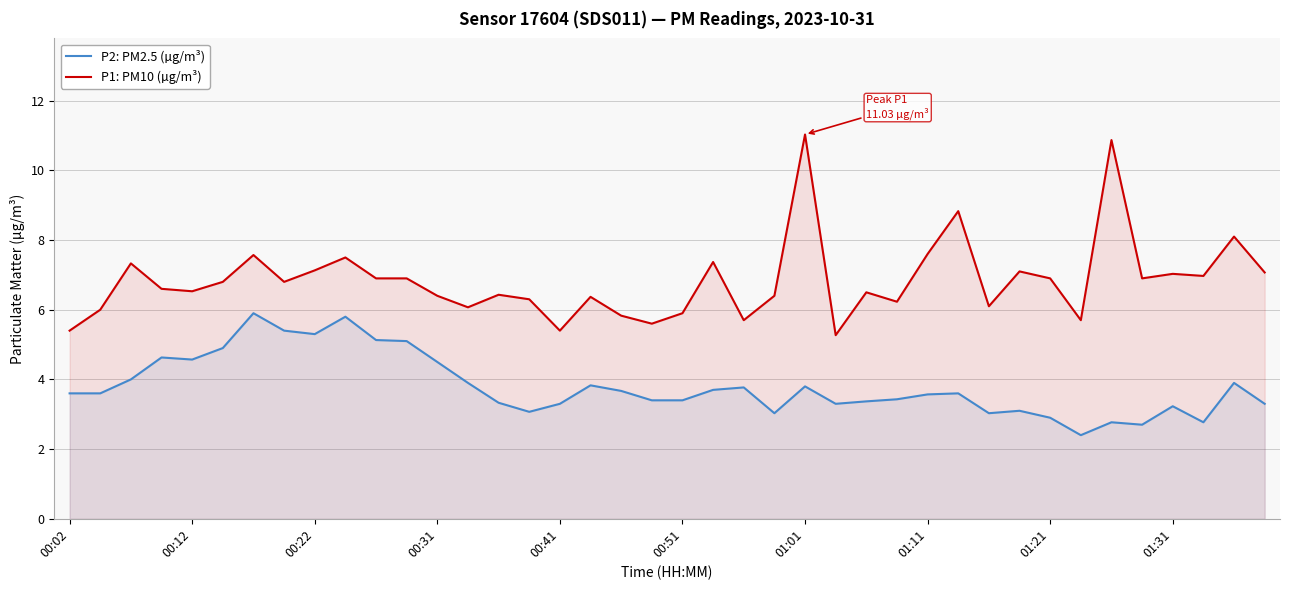

Rank the series by their average value, from highest to lowest.

P1: PM10 (µg/m³), P2: PM2.5 (µg/m³)